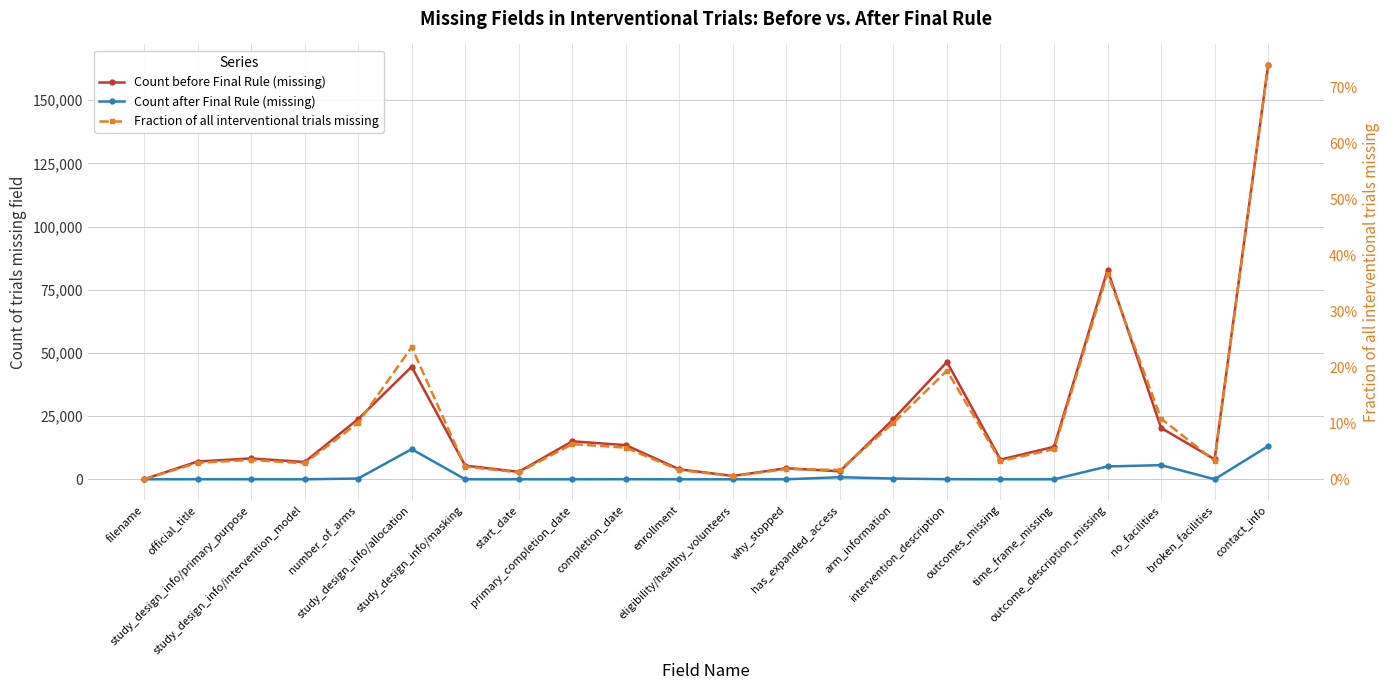

True or false: Fraction of all interventional trials missing has more than 2 interior local peaks.

True